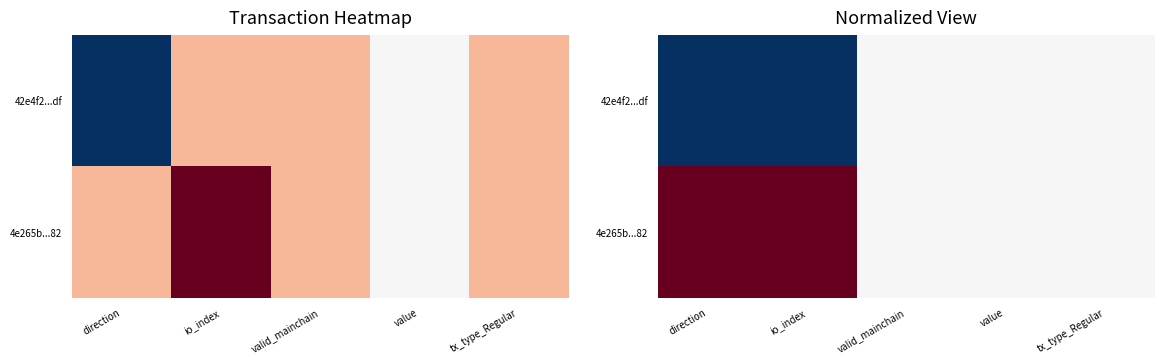

What is the greatest value displayed?

1.0